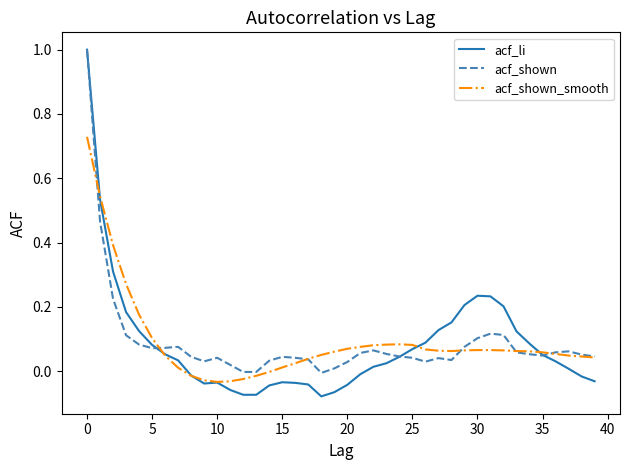

Which series has the widest spread of values?

acf_li